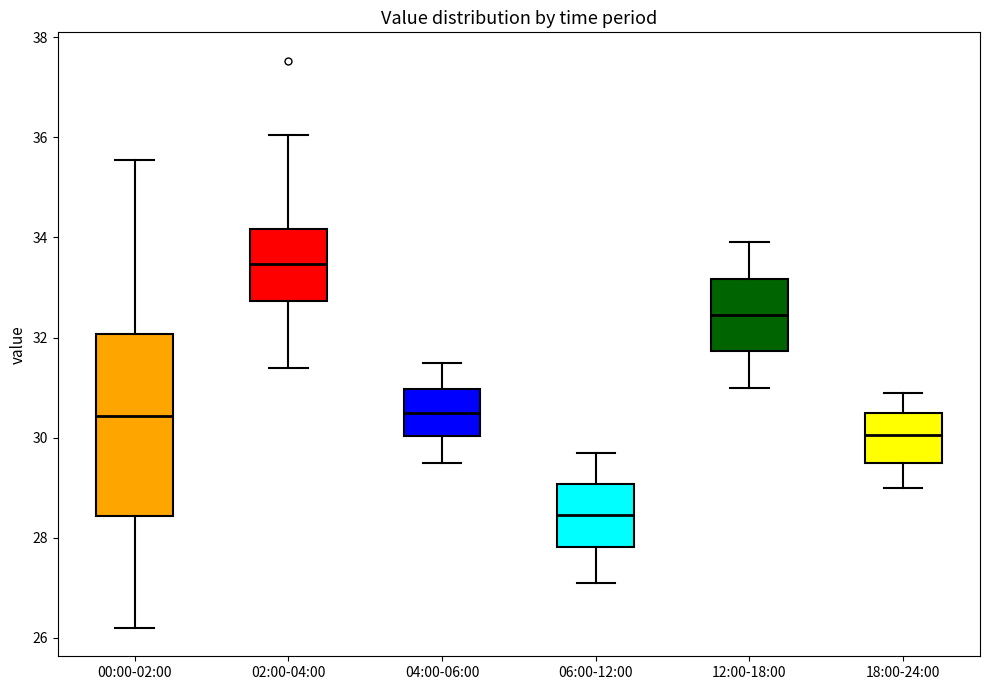

Which box is the tallest, from its lower edge to its upper edge?

00:00-02:00